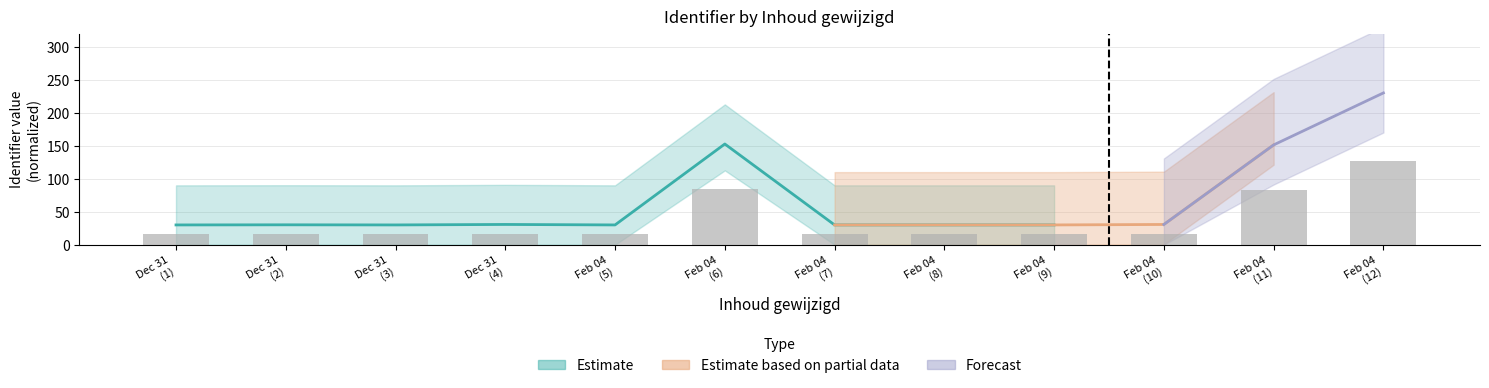

What is the change in value from Dec 31 (2) to Feb 04 (5)?

-0.1